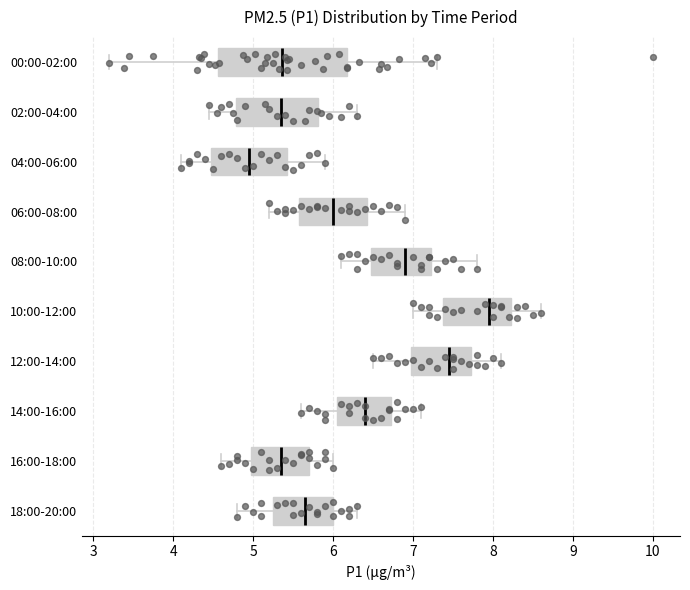

Reading bottom to top, transcribe this box plot: for each box, give where its median line is, the range the box spans, and where its two whiskers end, as read against the x-axis. The values are not printed on the chart, so give them approximately, as read against the axis.

18:00-20:00: median 5.7, box 5.3 to 6.0, whiskers 4.8 to 6.3
16:00-18:00: median 5.4, box 5.0 to 5.7, whiskers 4.6 to 6.0
14:00-16:00: median 6.4, box 6.1 to 6.7, whiskers 5.6 to 7.1
12:00-14:00: median 7.5, box 7.0 to 7.7, whiskers 6.5 to 8.1
10:00-12:00: median 8.0, box 7.4 to 8.2, whiskers 7.0 to 8.6
08:00-10:00: median 6.9, box 6.5 to 7.2, whiskers 6.1 to 7.8
06:00-08:00: median 6.0, box 5.6 to 6.4, whiskers 5.2 to 6.9
04:00-06:00: median 5.0, box 4.5 to 5.4, whiskers 4.1 to 5.9
02:00-04:00: median 5.4, box 4.8 to 5.8, whiskers 4.5 to 6.3
00:00-02:00: median 5.4, box 4.6 to 6.2, whiskers 3.2 to 7.3